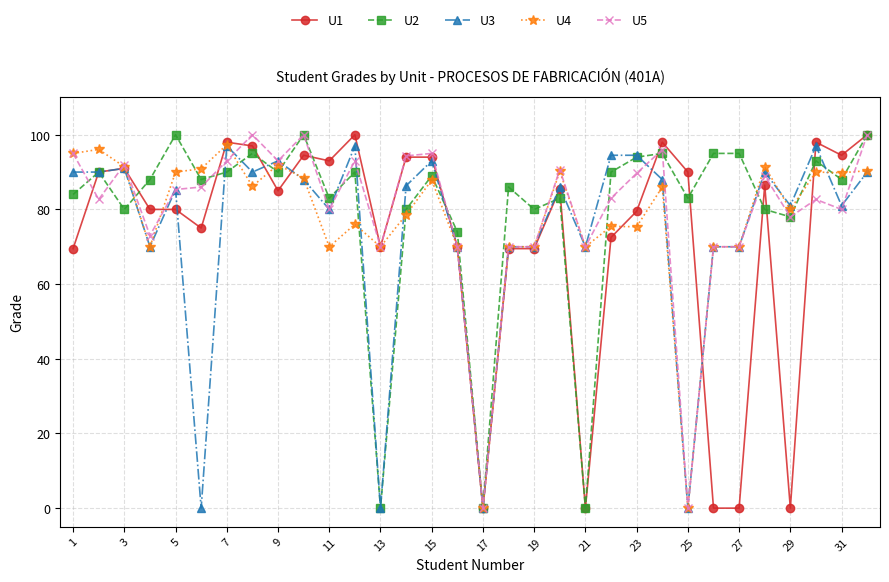

True or false: U5 has more than 2 interior local peaks.

True